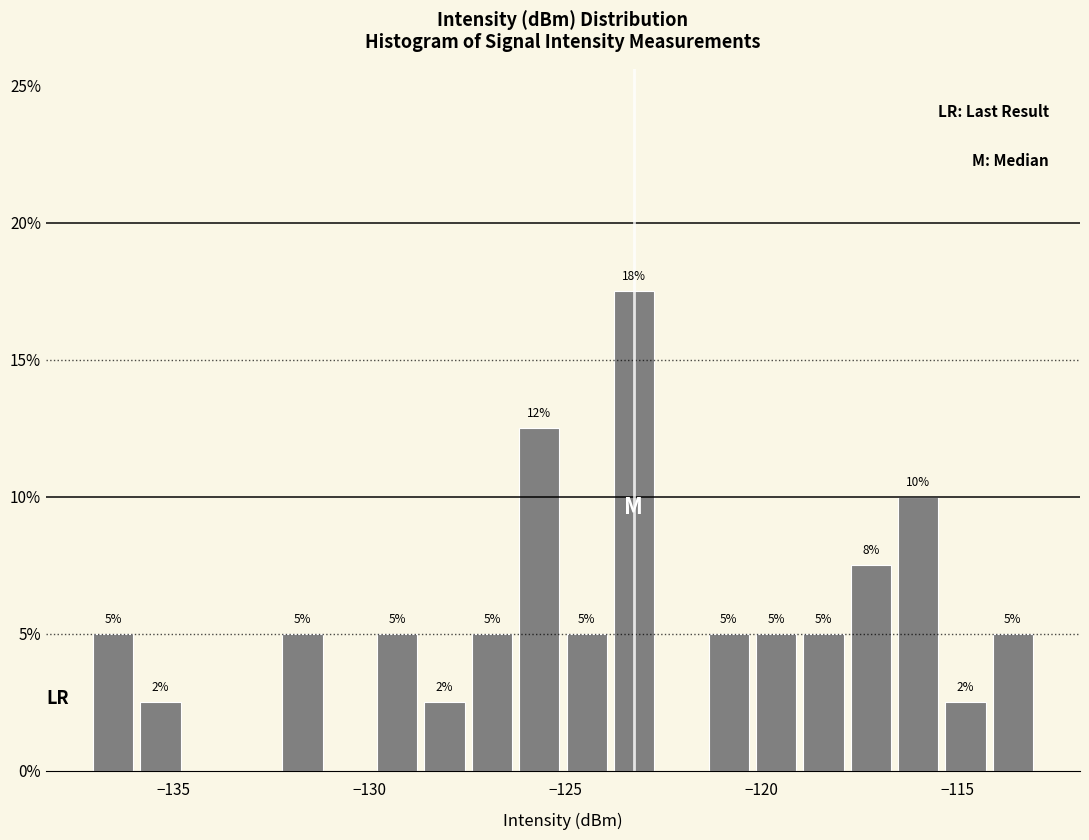

Around what value on the x-axis is the tallest bar? Give the approximate position of its centre, as read against the axis.

-123.0